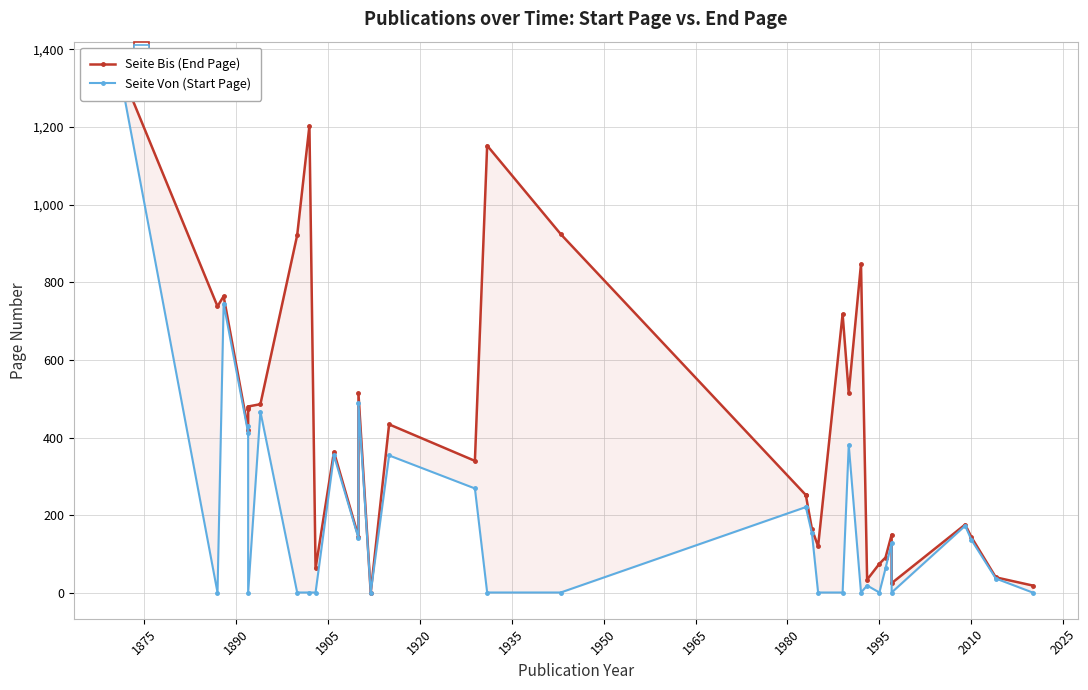

Is this an area chart (filled region under the line)?

No